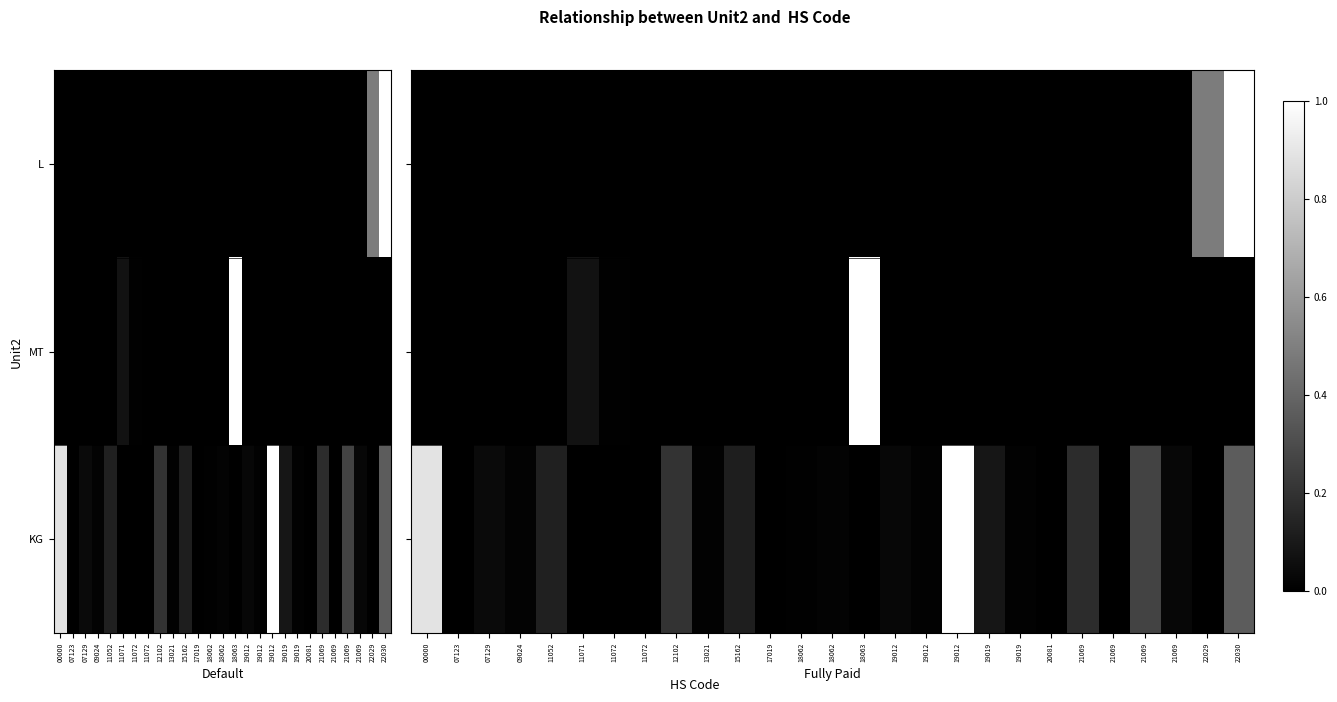

What is the spread (max minus min) of values at 22029?

0.5